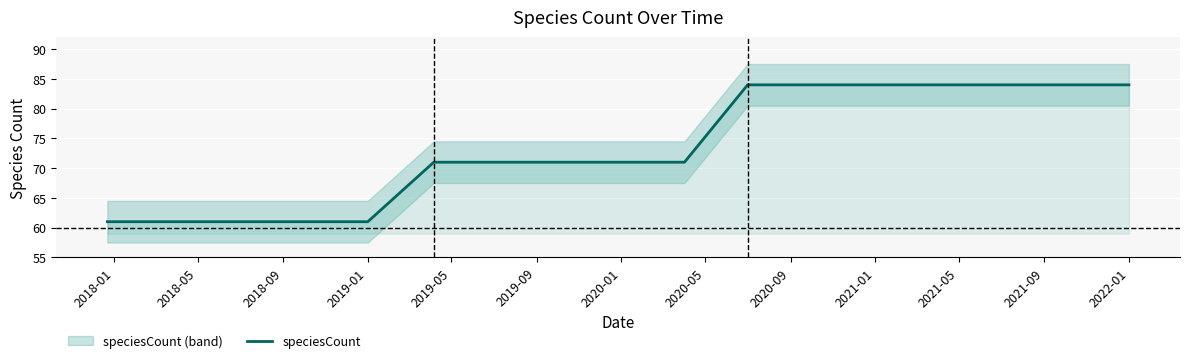

Reading left to right, list all the values displayed in this chart.

61	61	61	61	61	71	71	71	71	71	84	84	84	84	84	84	84